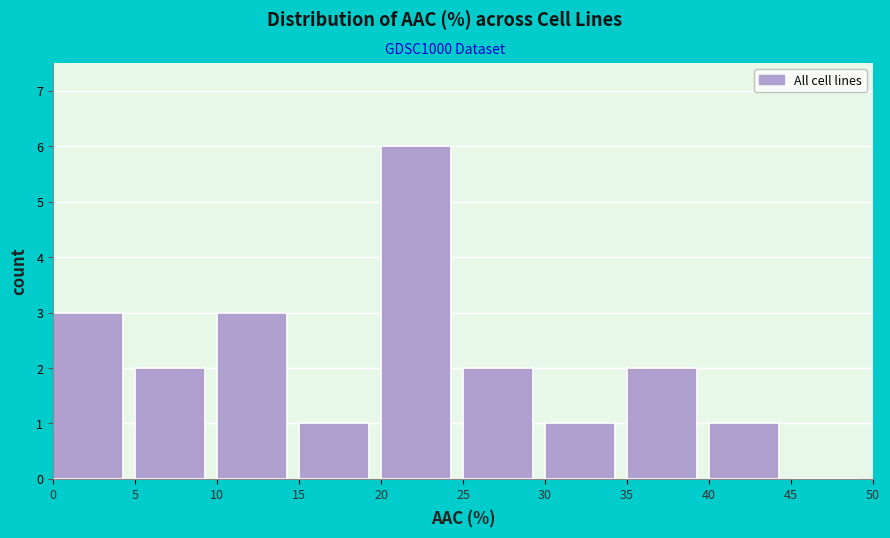

Over which range of the x-axis is the bar tallest?

20 to 25